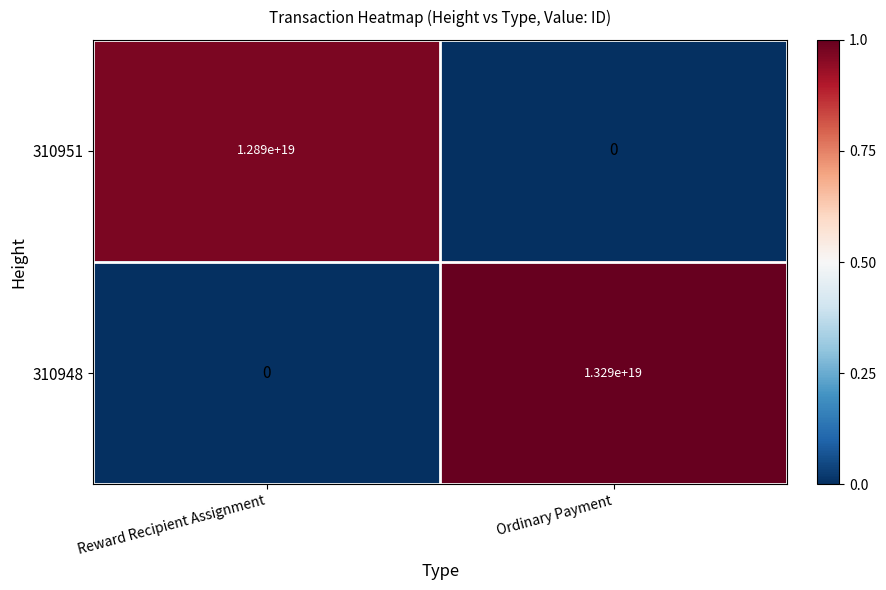

Which series has the largest total across all categories?

310948